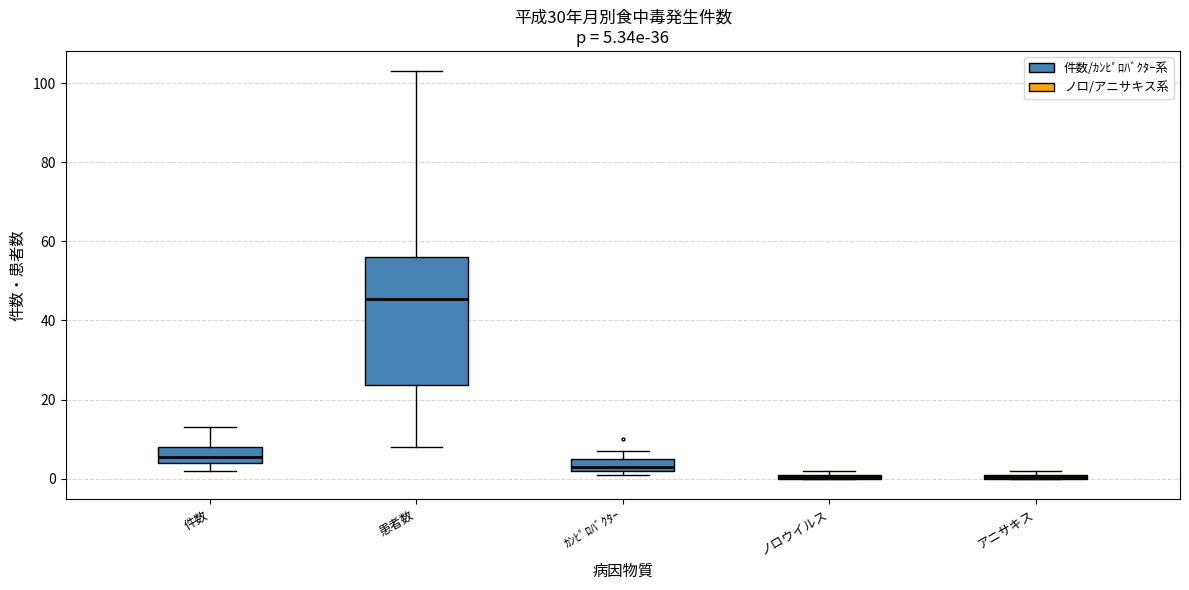

Comparing the boxes themselves (not the whiskers), which one is the tallest?

患者数